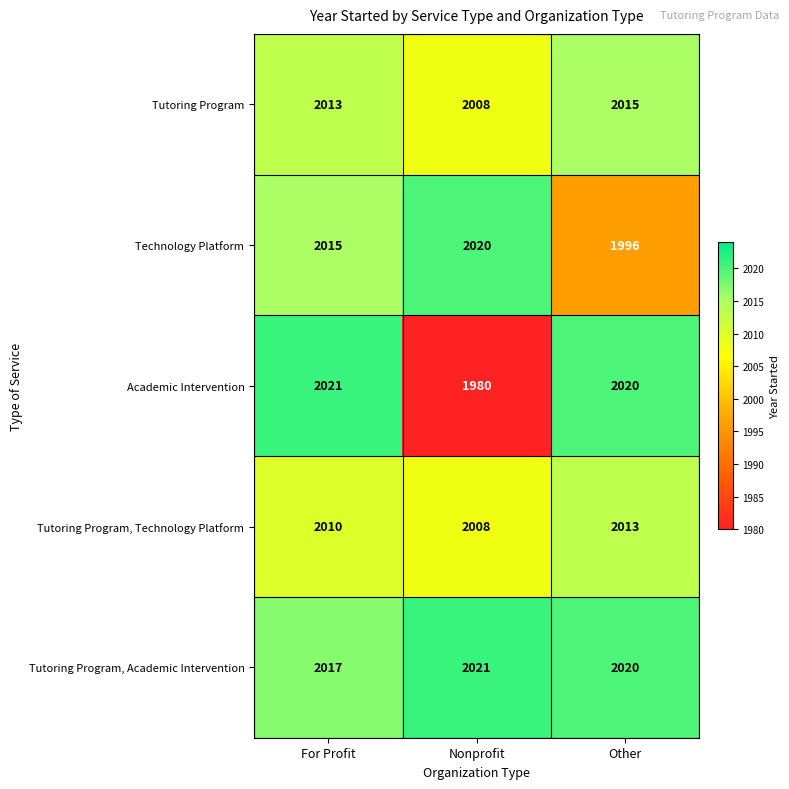

The value of Tutoring Program, Academic Intervention at Other is 2020. True or false?

True